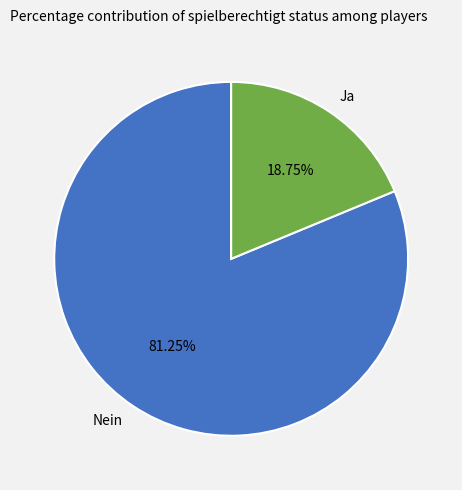

Count the number of slices in the pie.

2